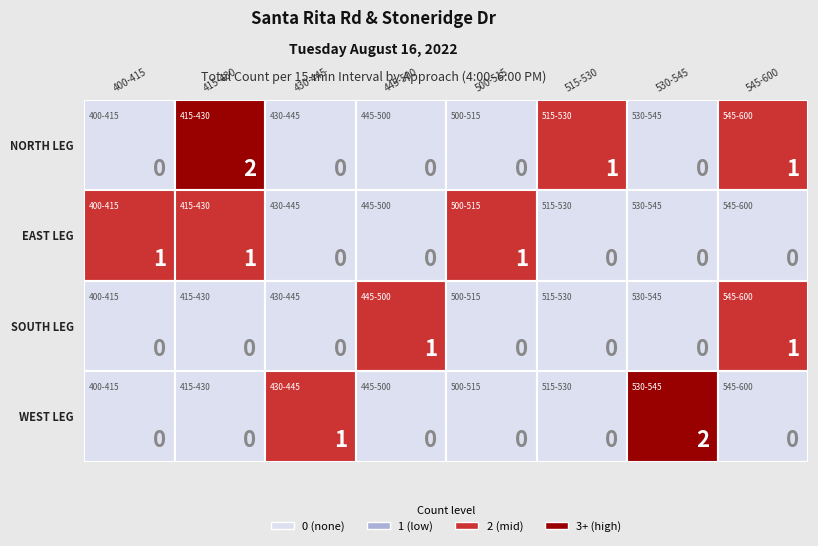

What is the highest value of the EAST LEG series?

1